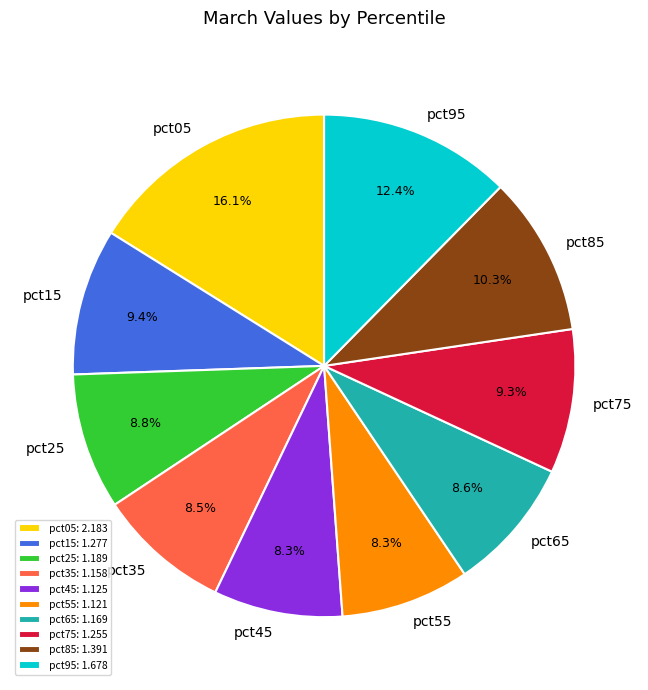

What is the ratio of the value at pct75 to the value at pct35?

1.1